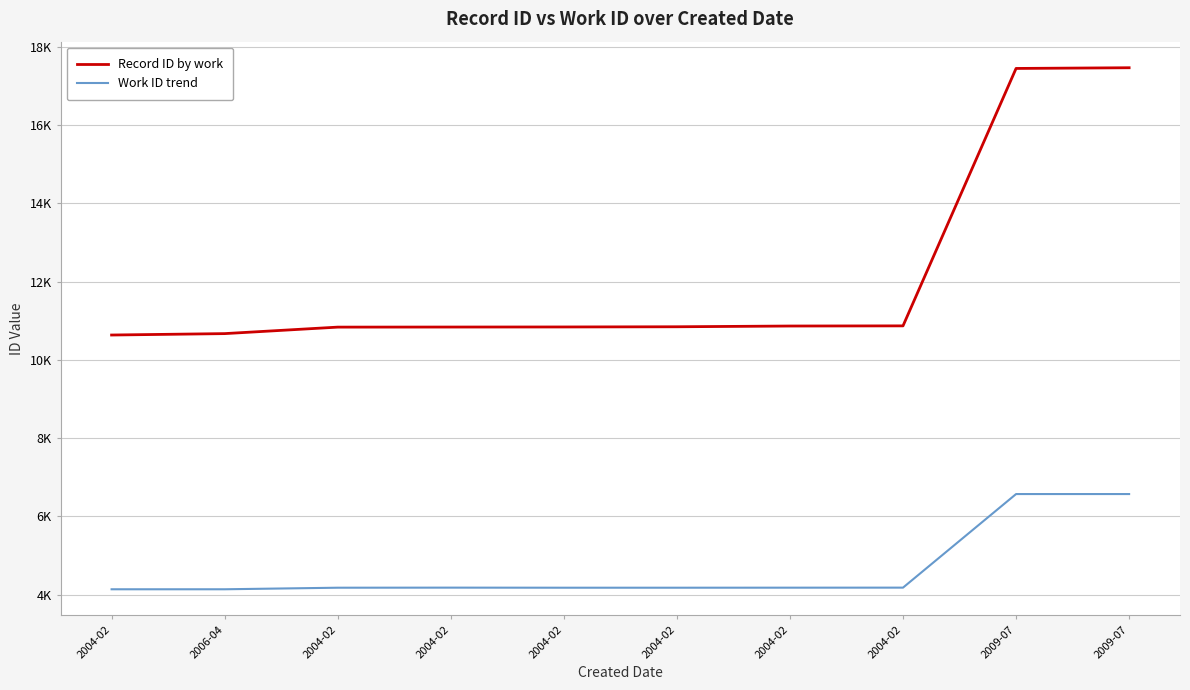

True or false: Record ID by work and Work ID trend intersect in this chart.

False